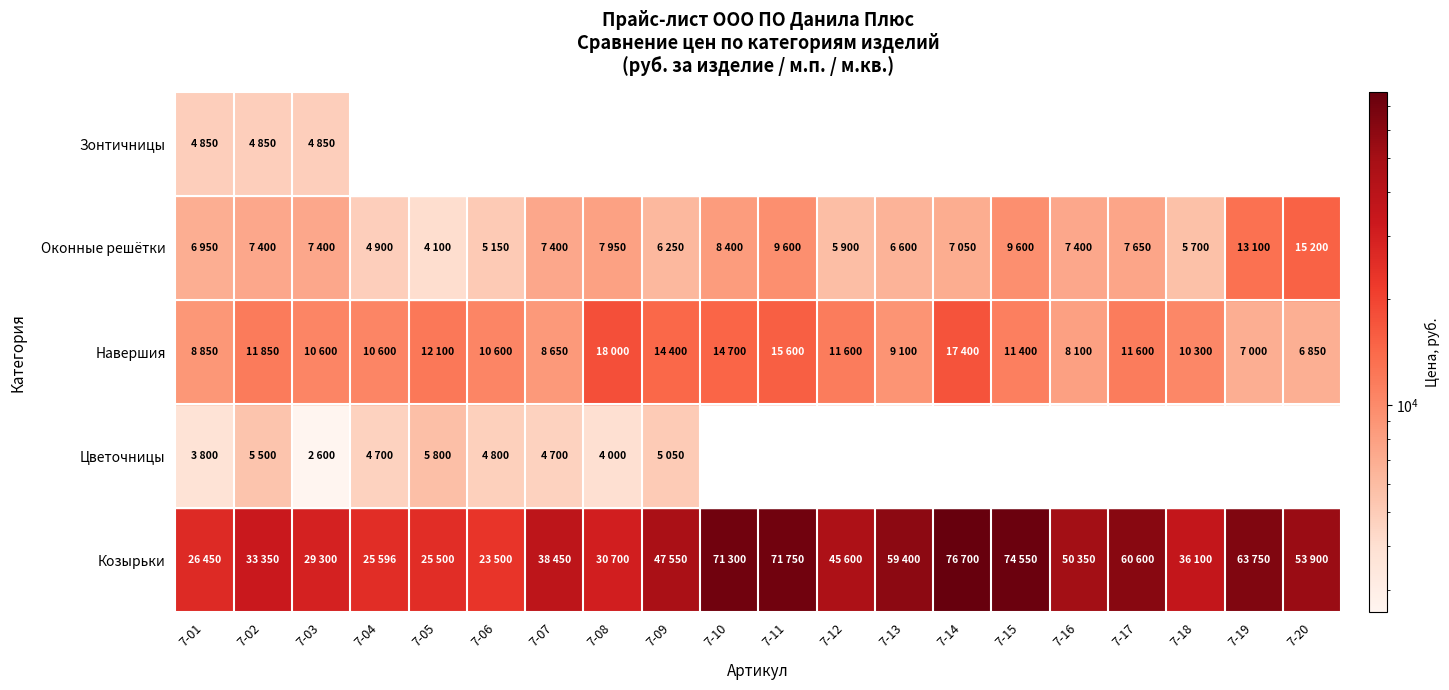

At which label is Навершия closest to 12425?

7-05